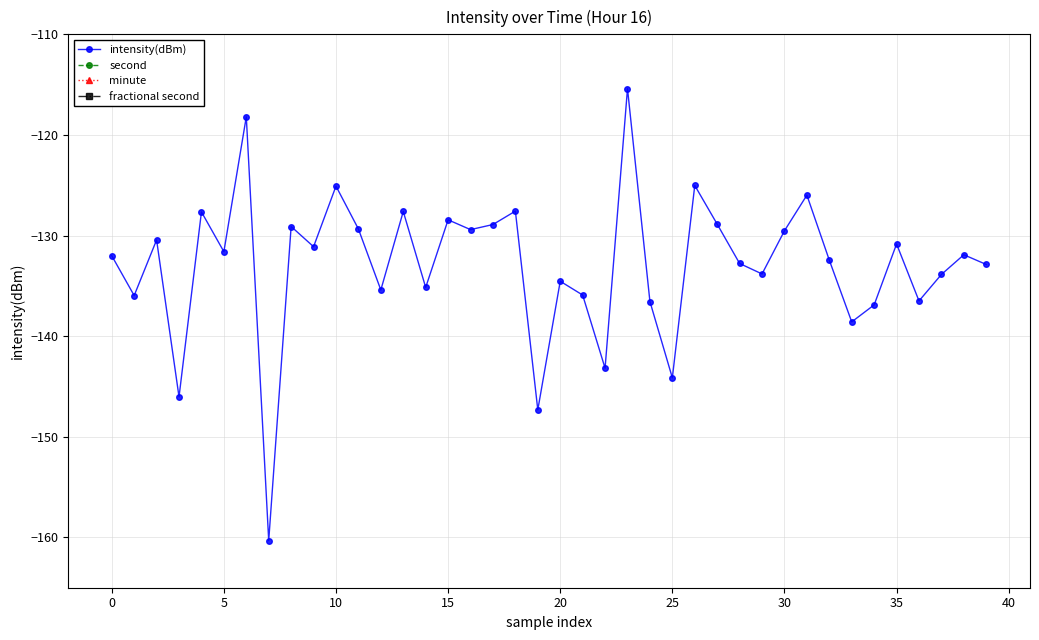

What is the difference between the second highest and minimum values in the second series?

56.0